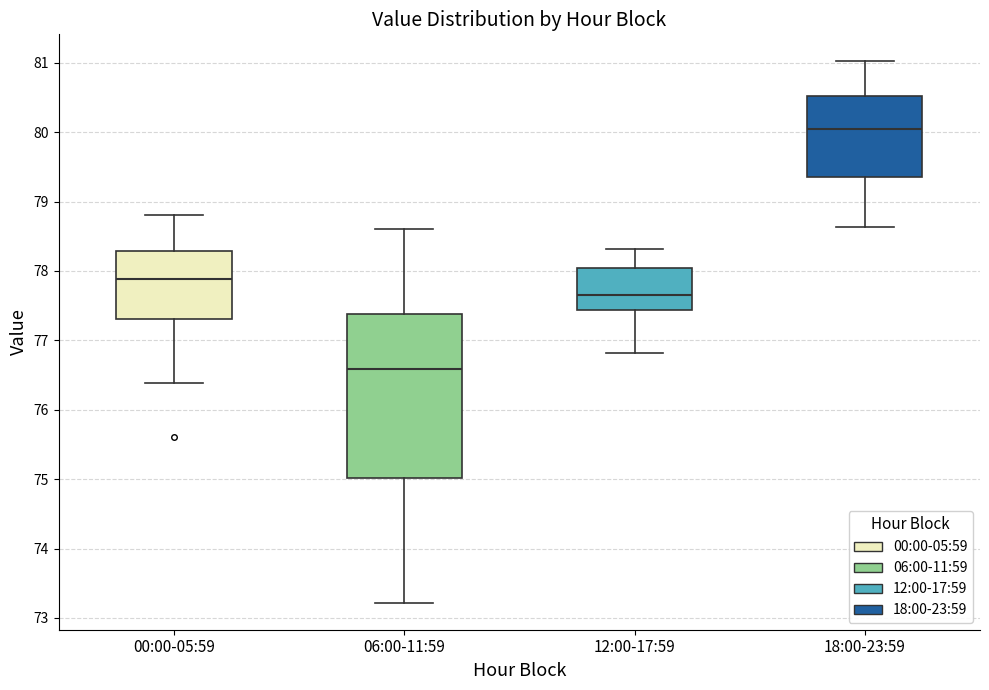

Reading left to right, read every box against the y-axis: the position of its median line, the range the box covers, and the ends of its whiskers. The values are not printed on the chart, so give them approximately, as read against the axis.

00:00-05:59: median 77.9, box 77.3 to 78.3, whiskers 76.4 to 78.8
06:00-11:59: median 76.6, box 75.0 to 77.4, whiskers 73.2 to 78.6
12:00-17:59: median 77.7, box 77.4 to 78.0, whiskers 76.8 to 78.3
18:00-23:59: median 80.0, box 79.3 to 80.5, whiskers 78.6 to 81.0